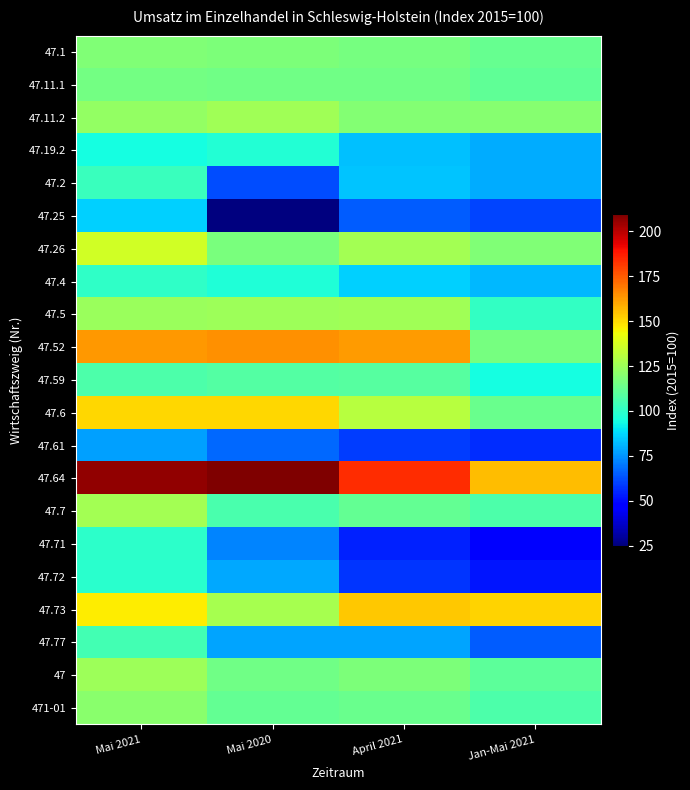

Reading right to left, extract all data points from this chart.

47.1: Jan-Mai 2021=112.8	April 2021=116.1	Mai 2020=117.5	Mai 2021=118.1
47.11.1: Jan-Mai 2021=111.2	April 2021=114.5	Mai 2020=114.9	Mai 2021=115.8
47.11.2: Jan-Mai 2021=119.8	April 2021=119.1	Mai 2020=125.2	Mai 2021=122.3
47.19.2: Jan-Mai 2021=79.1	April 2021=83.2	Mai 2020=97.3	Mai 2021=94.6
47.2: Jan-Mai 2021=79.3	April 2021=83.5	Mai 2020=61.9	Mai 2021=102.2
47.25: Jan-Mai 2021=60.6	April 2021=65.1	Mai 2020=25.0	Mai 2021=86.2
47.26: Jan-Mai 2021=118.2	April 2021=126.4	Mai 2020=117.2	Mai 2021=136.0
47.4: Jan-Mai 2021=81.9	April 2021=85.9	Mai 2020=97.0	Mai 2021=100.3
47.5: Jan-Mai 2021=101.0	April 2021=125.8	Mai 2020=125.0	Mai 2021=124.3
47.52: Jan-Mai 2021=116.0	April 2021=162.1	Mai 2020=164.5	Mai 2021=162.9
47.59: Jan-Mai 2021=94.4	April 2021=109.1	Mai 2020=108.4	Mai 2021=106.5
47.6: Jan-Mai 2021=113.1	April 2021=130.3	Mai 2020=151.1	Mai 2021=151.1
47.61: Jan-Mai 2021=56.6	April 2021=59.5	Mai 2020=67.0	Mai 2021=77.0
47.64: Jan-Mai 2021=155.7	April 2021=183.9	Mai 2020=209.5	Mai 2021=206.6
47.7: Jan-Mai 2021=106.9	April 2021=111.9	Mai 2020=106.3	Mai 2021=126.3
47.71: Jan-Mai 2021=48.1	April 2021=54.5	Mai 2020=71.9	Mai 2021=99.3
47.72: Jan-Mai 2021=52.0	April 2021=58.1	Mai 2020=79.0	Mai 2021=98.9
47.73: Jan-Mai 2021=151.7	April 2021=153.3	Mai 2020=127.0	Mai 2021=146.5
47.77: Jan-Mai 2021=64.7	April 2021=78.1	Mai 2020=77.7	Mai 2021=104.9
47: Jan-Mai 2021=110.4	April 2021=117.9	Mai 2020=114.9	Mai 2021=125.0
471-01: Jan-Mai 2021=106.5	April 2021=113.4	Mai 2020=111.8	Mai 2021=120.2